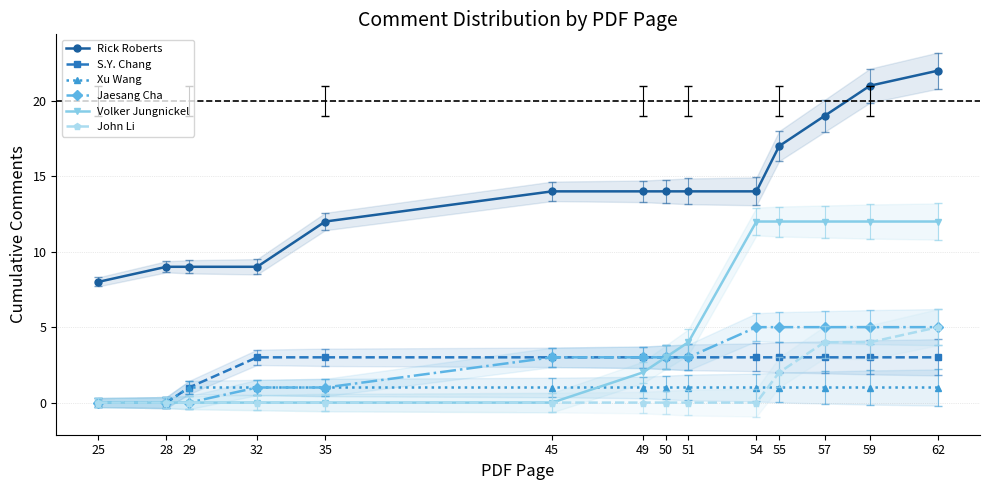

True or false: Volker Jungnickel and Jaesang Cha intersect in this chart.

False